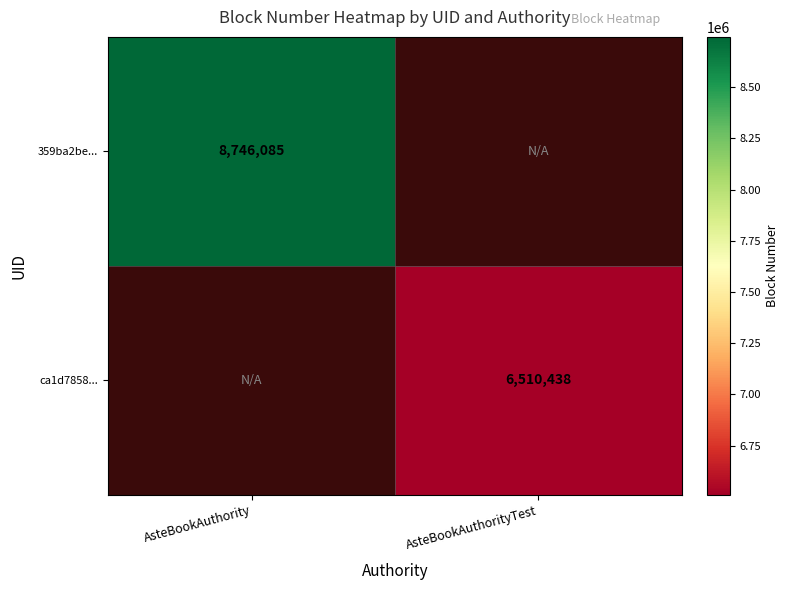

The ca1d7858... series shows 6510438 at AsteBookAuthorityTest. True or false?

True